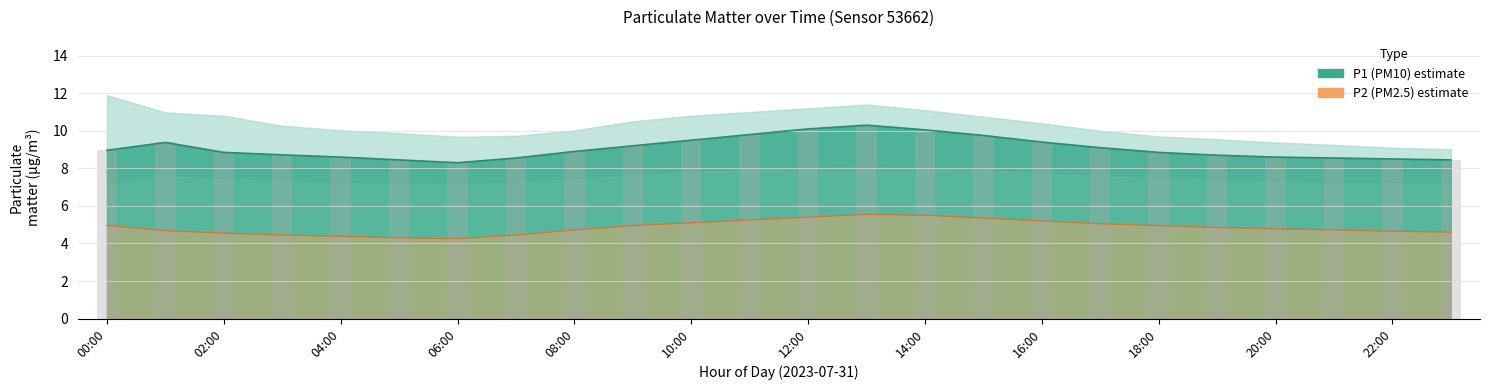

Is the value of P2_lower at 07:00 greater than the value of P1 at 05:00?

No